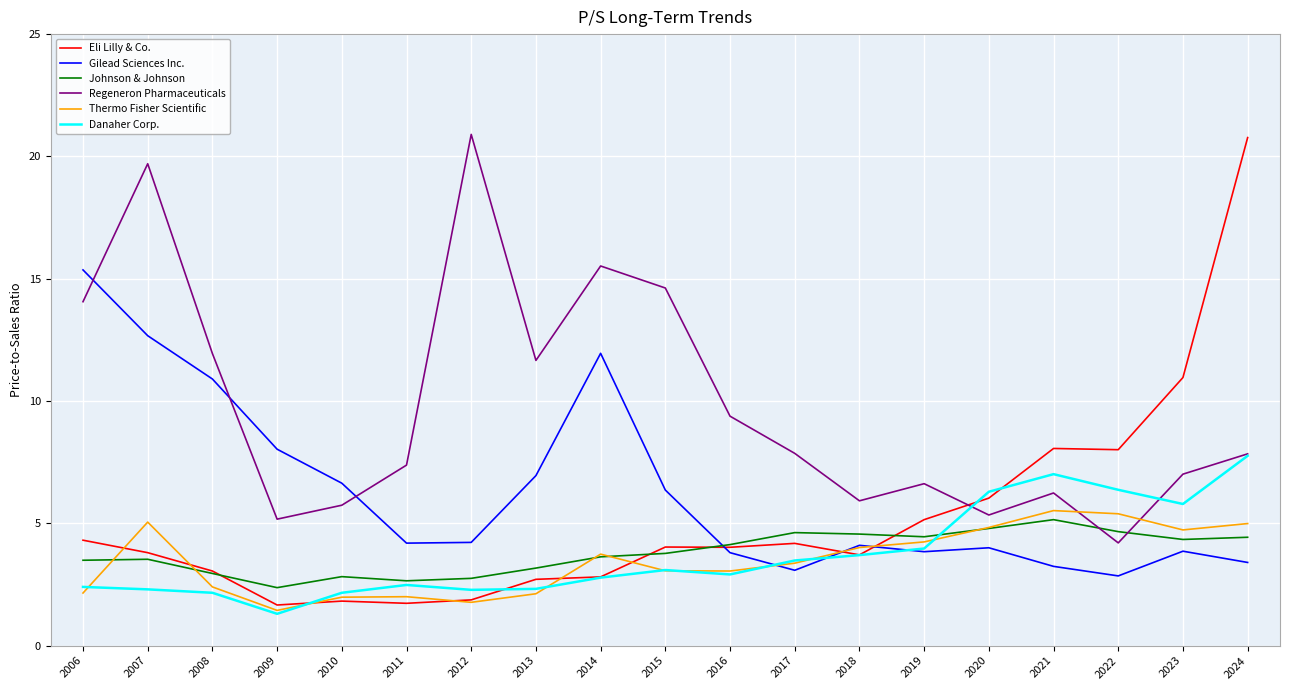

Where do Thermo Fisher Scientific and Johnson & Johnson first cross each other?

2006 and 2007